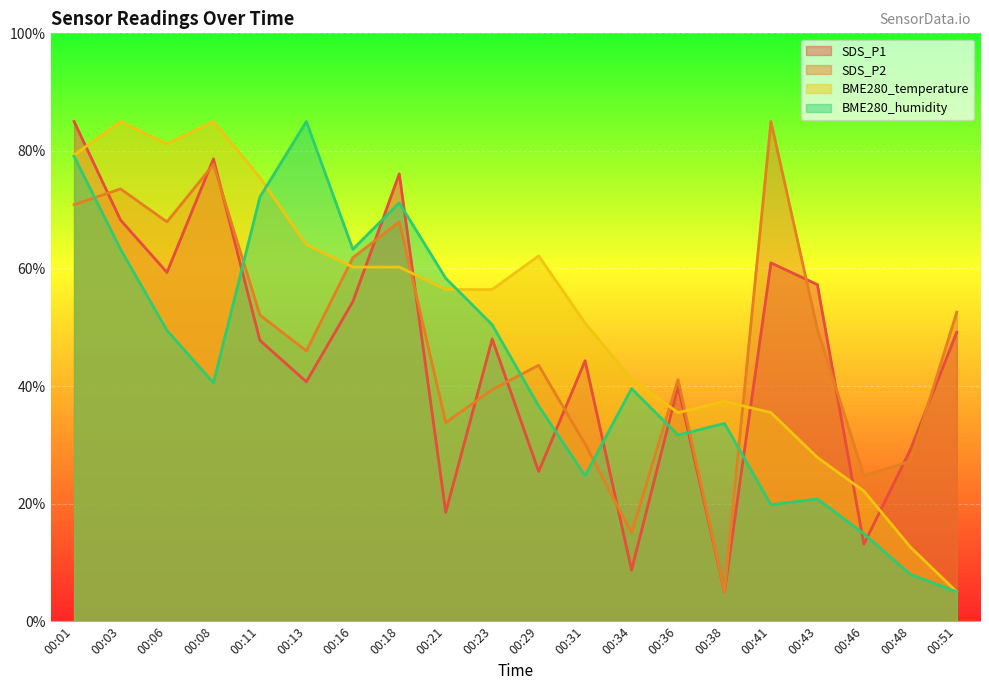

List the series in order of their overall mean, highest first.

BME280_temperature, SDS_P2, SDS_P1, BME280_humidity